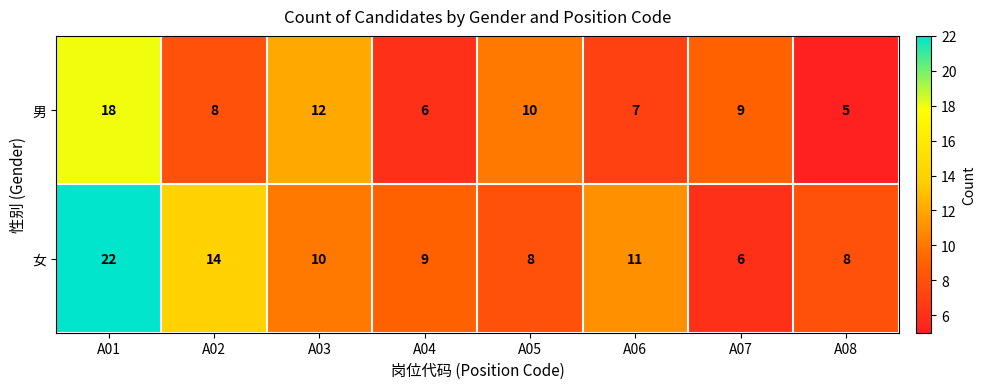

Read the 女 value at A06.

11